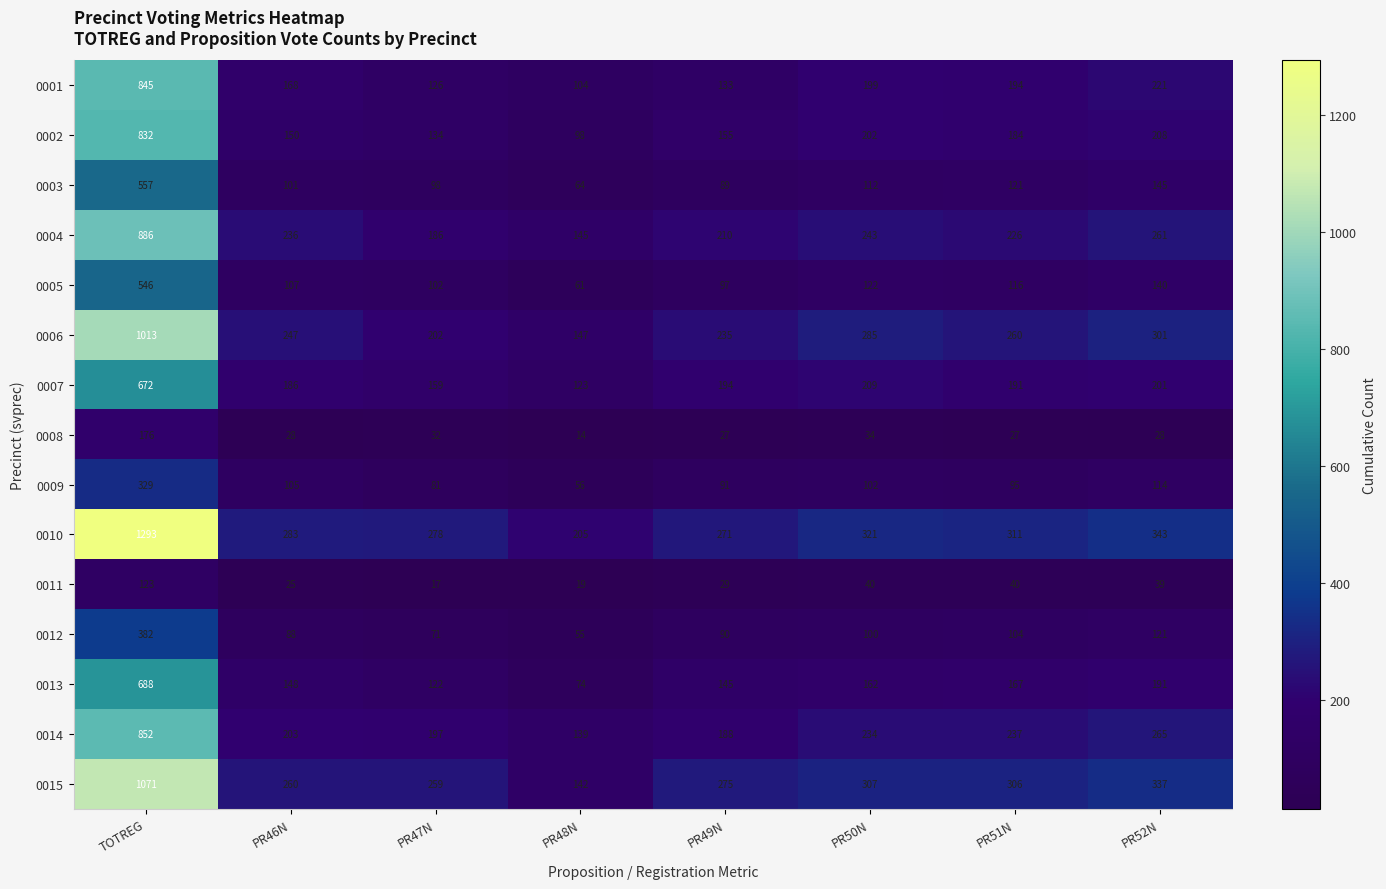

At which category is the sum across all series the highest?

TOTREG